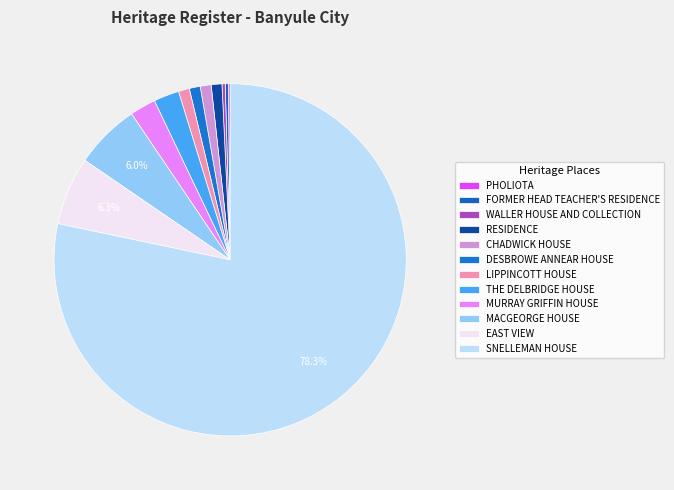

Which slice is the smallest?

PHOLIOTA